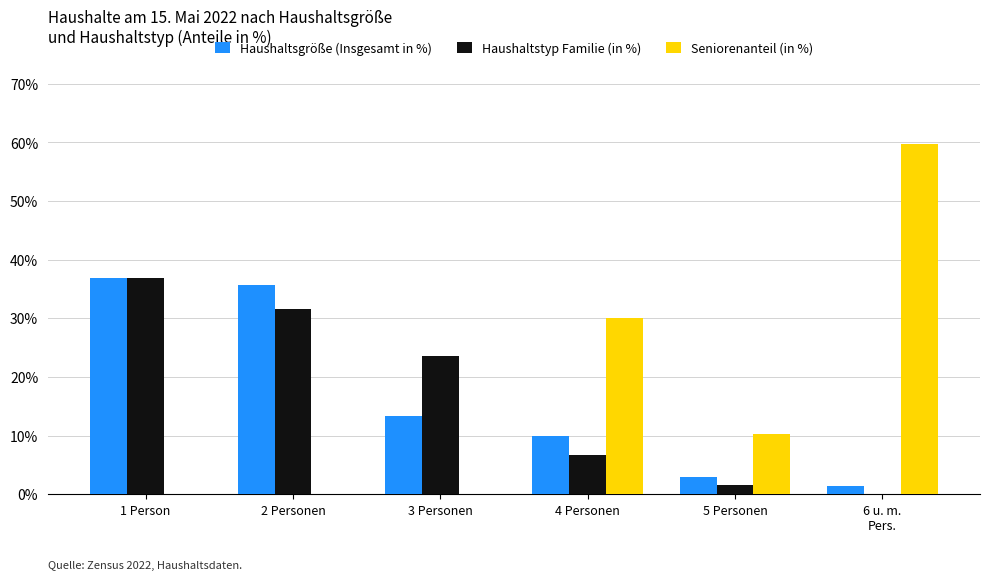

At which label does Haushaltsgröße (Insgesamt in %) first exceed 13?

1 Person